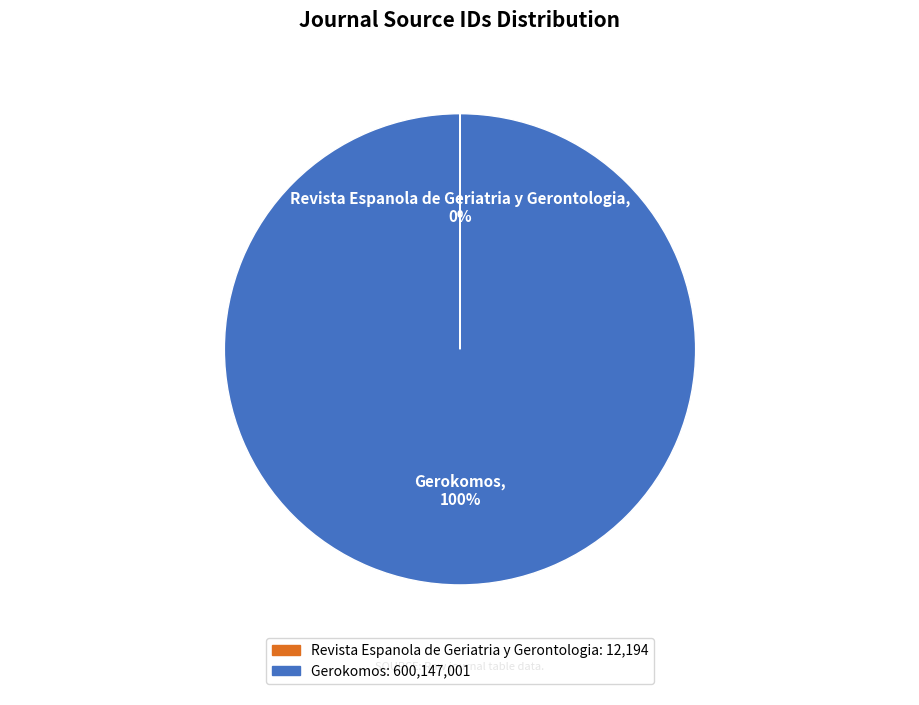

Is it true that Gerokomos is 100% of the pie?

True